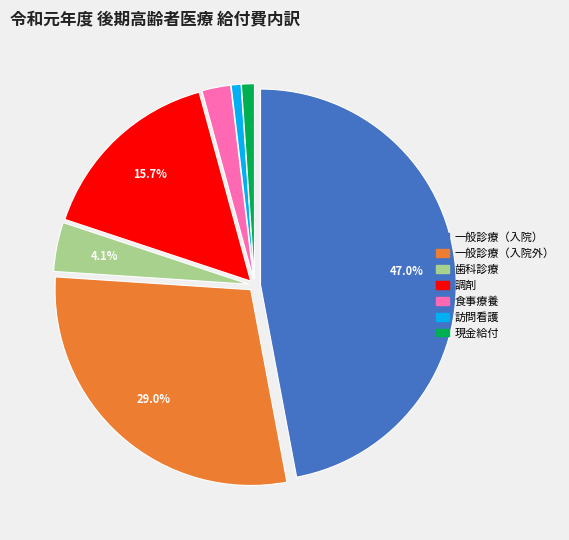

How many slices are in this pie chart?

7